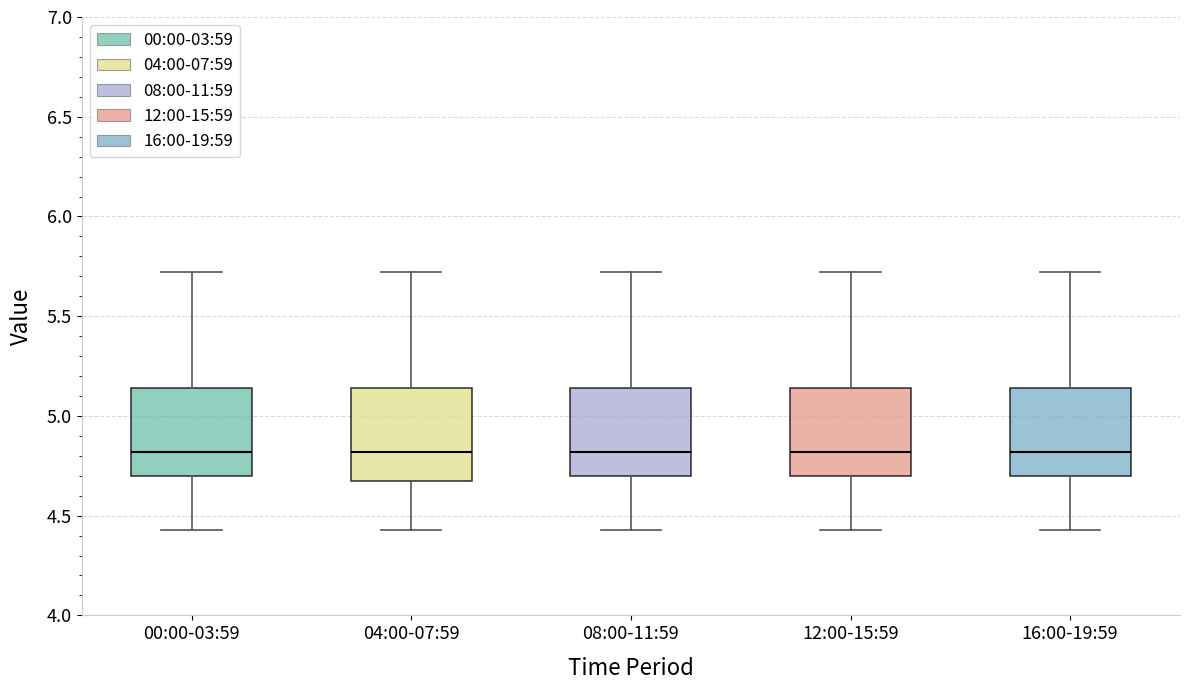

Reading left to right, transcribe this box plot: for each box, give where its median line is, the range the box spans, and where its two whiskers end, as read against the y-axis. The values are not printed on the chart, so give them approximately, as read against the axis.

00:00-03:59: median 4.80, box 4.70 to 5.15, whiskers 4.45 to 5.70
04:00-07:59: median 4.80, box 4.70 to 5.15, whiskers 4.45 to 5.70
08:00-11:59: median 4.80, box 4.70 to 5.15, whiskers 4.45 to 5.70
12:00-15:59: median 4.80, box 4.70 to 5.15, whiskers 4.45 to 5.70
16:00-19:59: median 4.80, box 4.70 to 5.15, whiskers 4.45 to 5.70